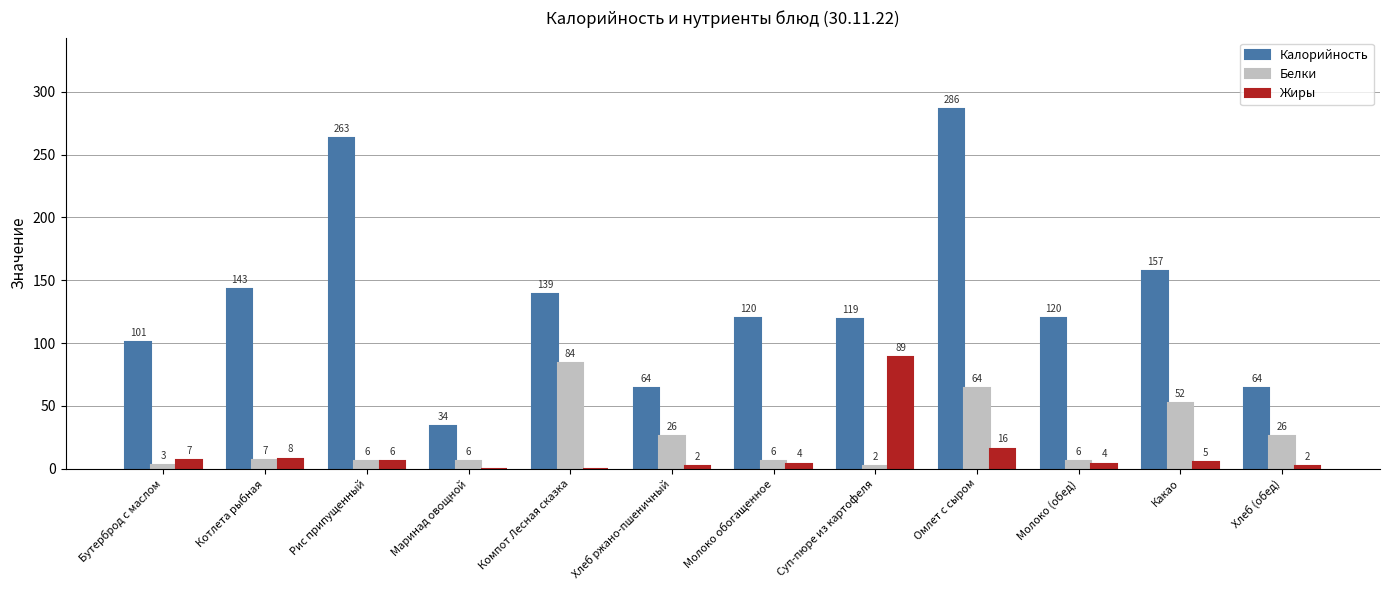

Reading left to right, what are all the values shown in this chart?

Калорийность: 101	143	263	34	139	64	120	119	286	120	157	64
Белки: 3	7	6	6	84	26	6	2	64	6	52	26
Жиры: 7	8	6	0	0	2	4	89	16	4	5	2